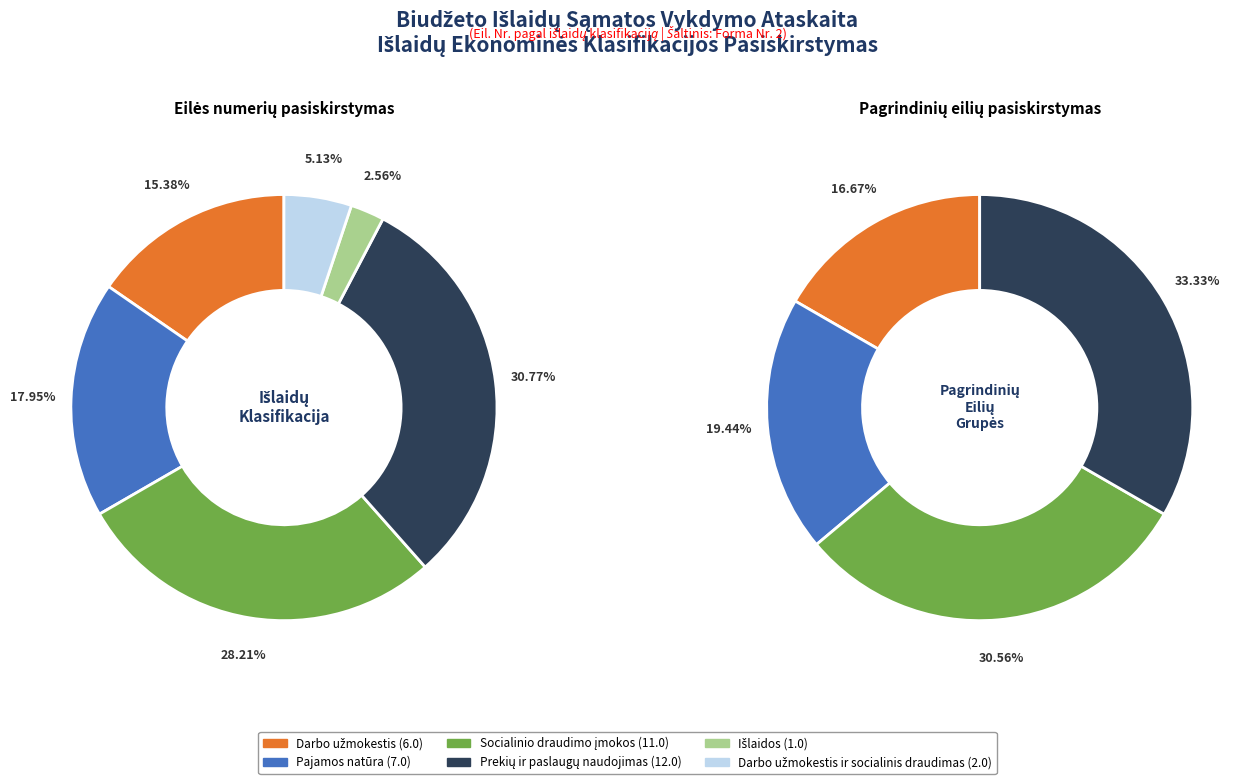

What portion of the pie excludes Prekių ir paslaugų naudojimas?

69.2%